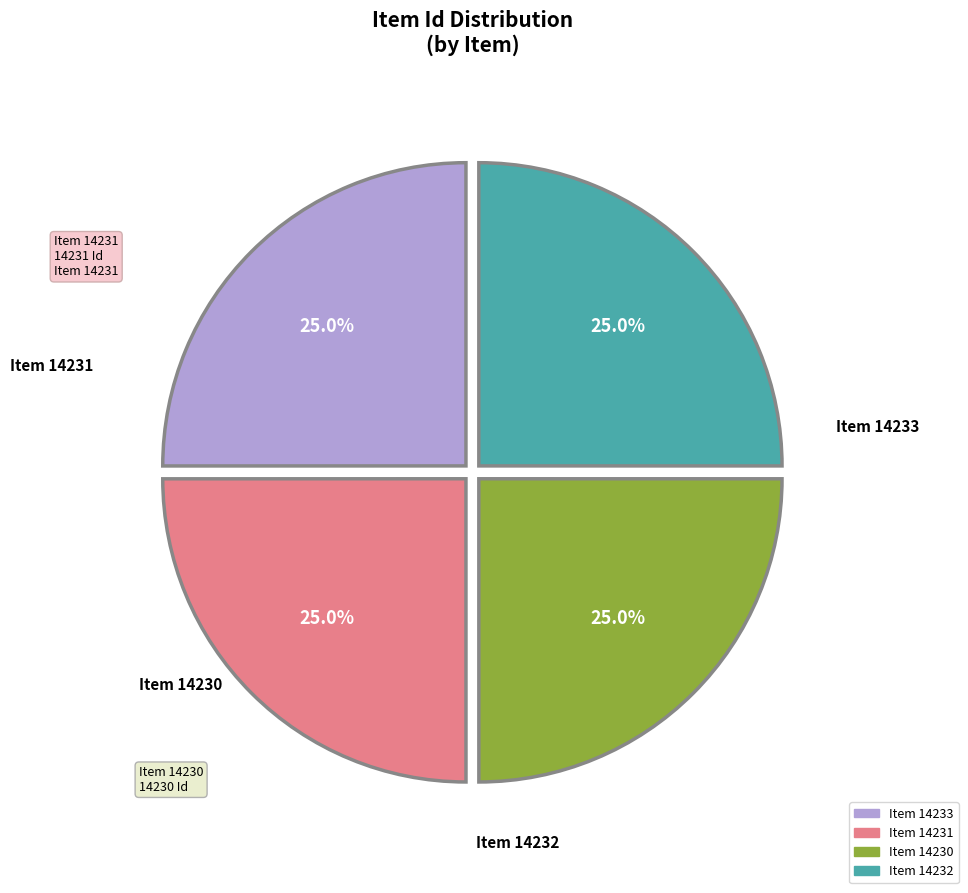

What percentage do Item 14233 and Item 14230 together represent?

50.0%